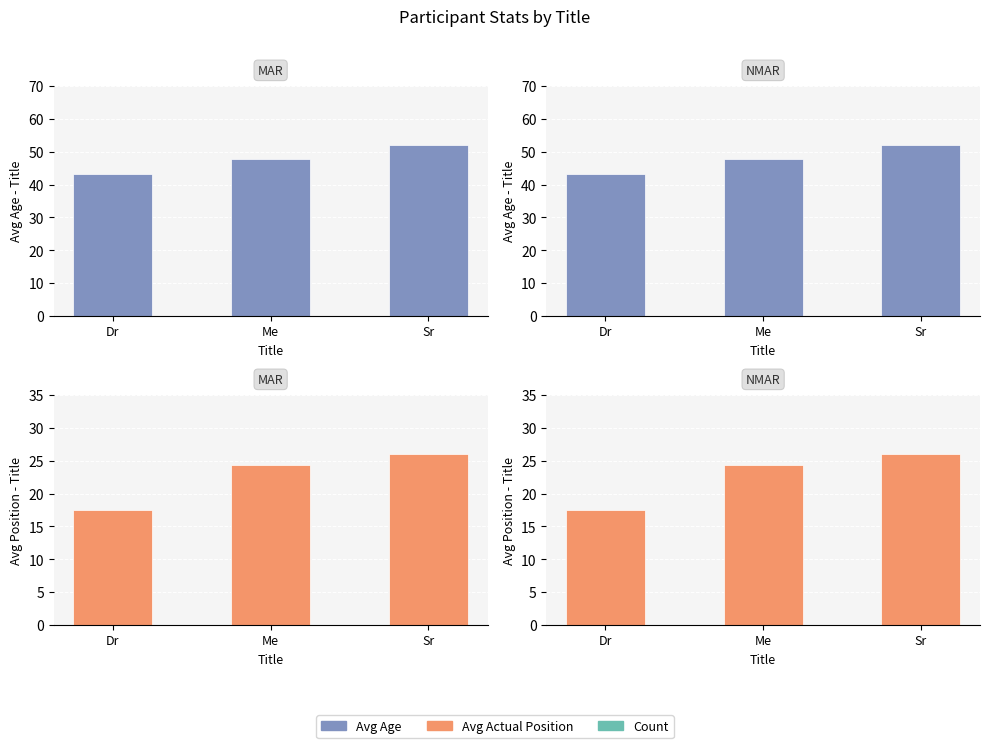

Which category has the highest value in the Avg Actual Position series?

Sr